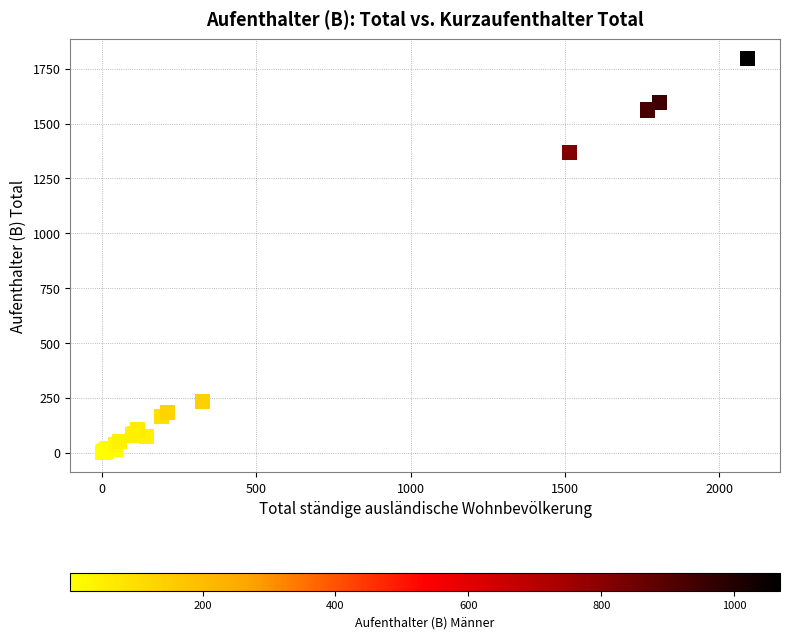

What Y value in the scatter plot is closest to 898?

1369